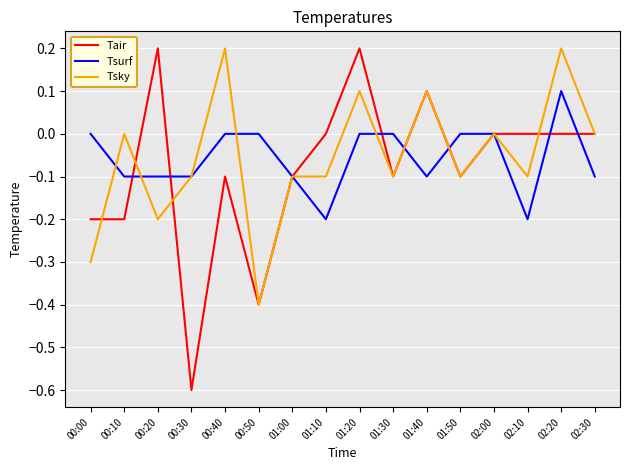

Is it true that Tsky equals 0.4 at 02:20?

False